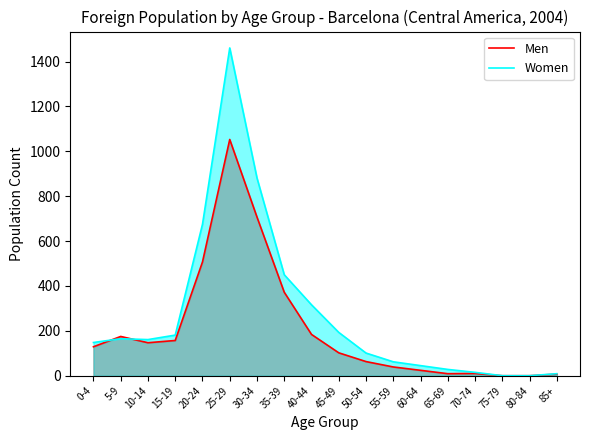

How many times do Men and Women cross each other?

2